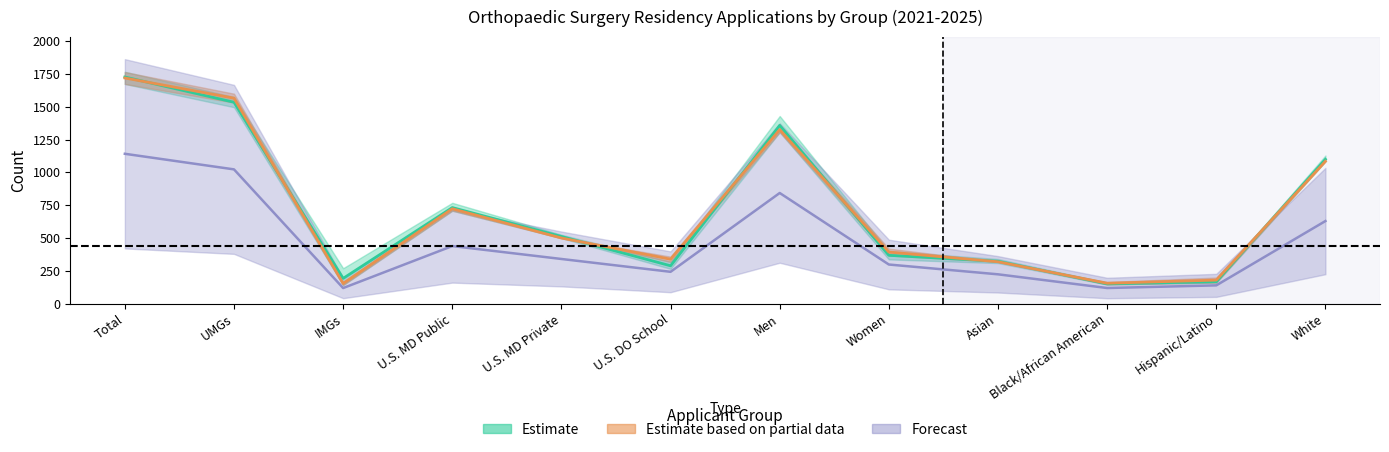

Is it true that CTS_2022 equals 179.5 at Hispanic/Latino?

True